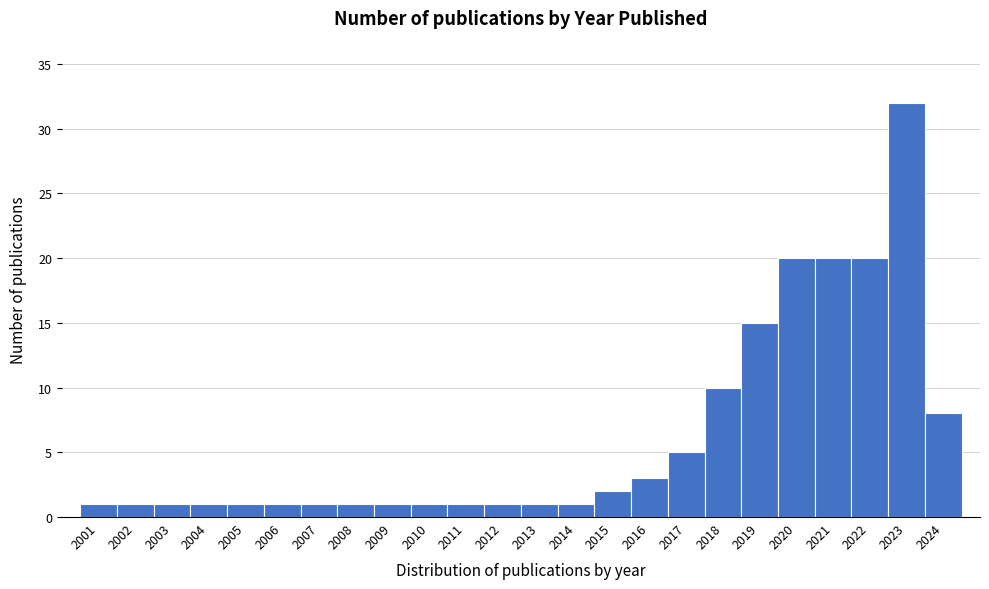

Reading left to right, what are all the values shown in this chart?

1	1	1	1	1	1	1	1	1	1	1	1	1	1	2	3	5	10	15	20	20	20	32	8